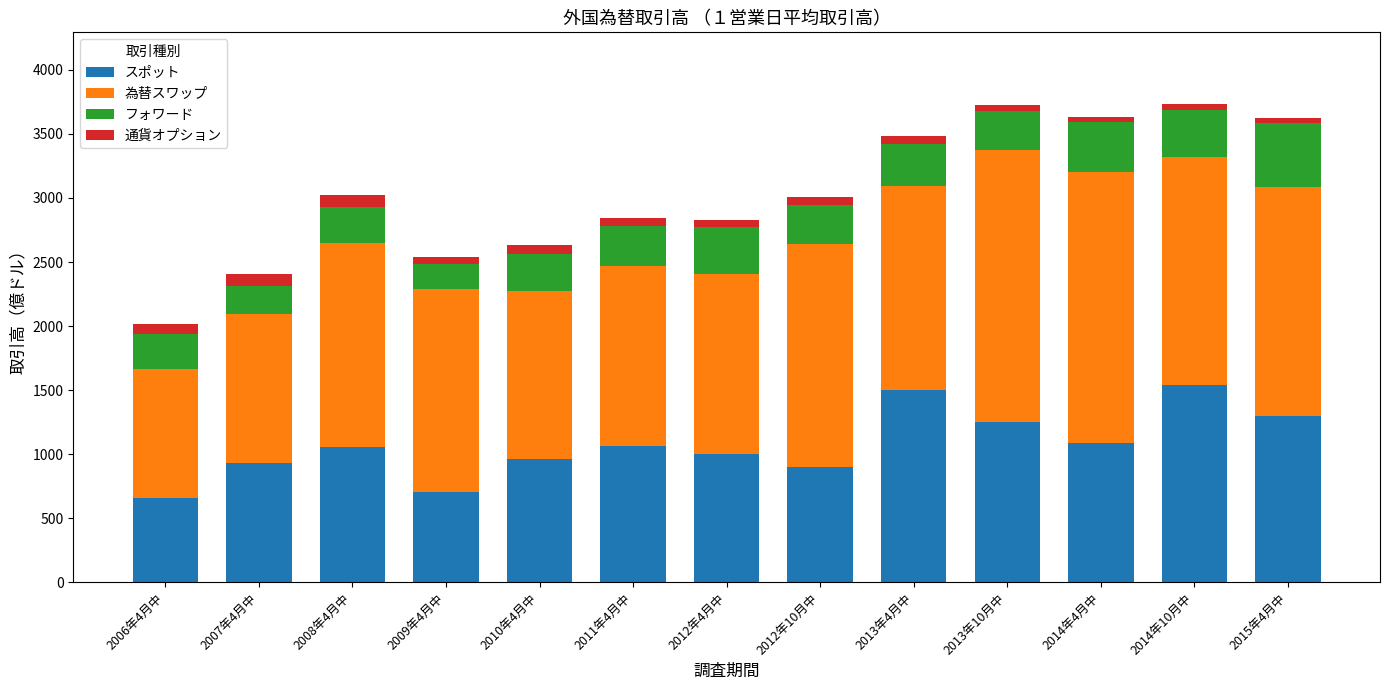

What is the minimum value for スポット?

660